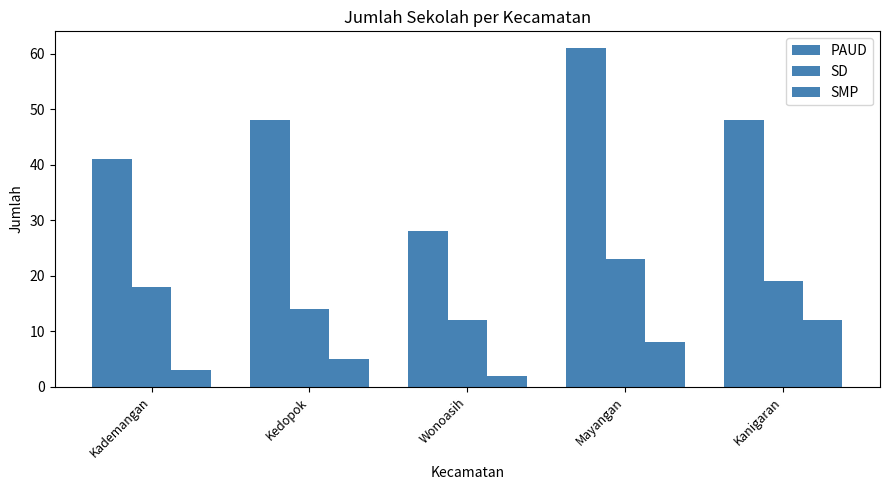

List the series in order of their peak value, lowest first.

SMP, SD, PAUD